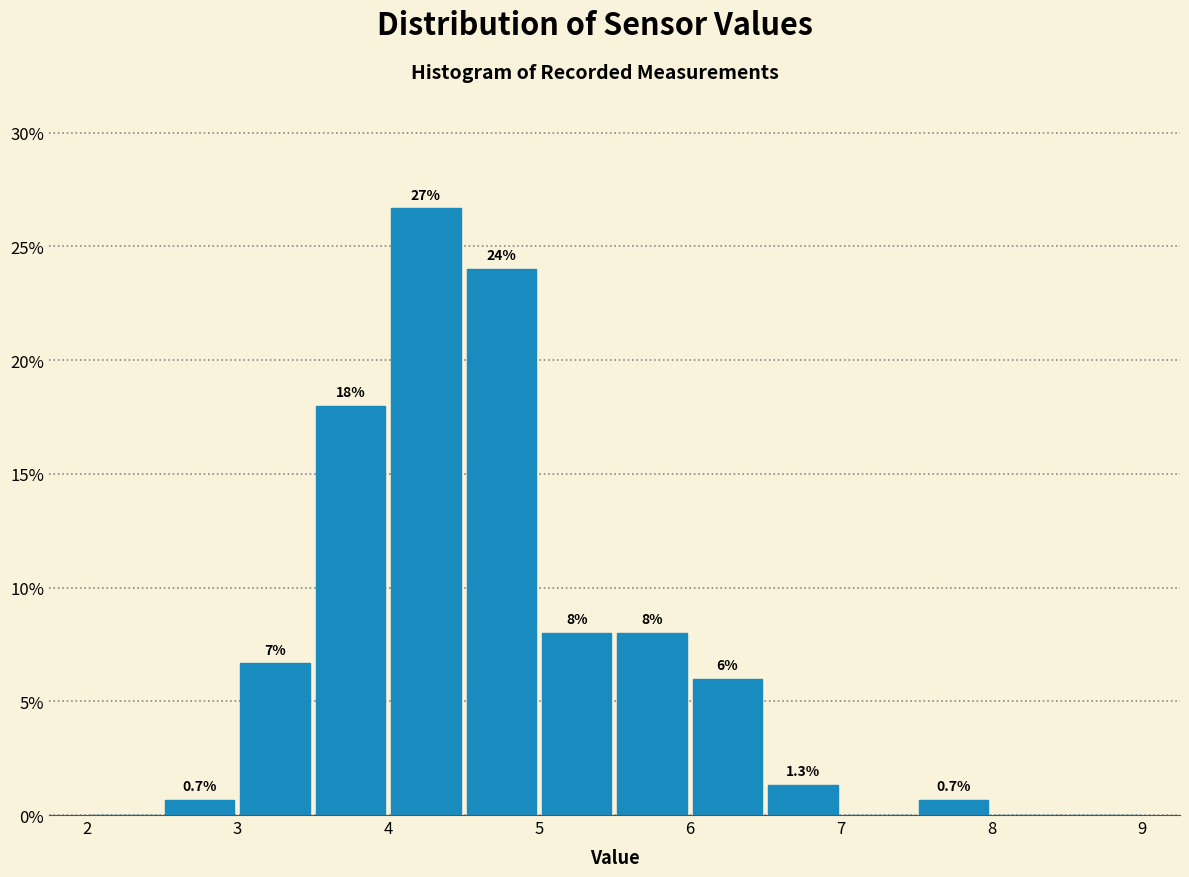

Which range on the x-axis has the tallest bar?

4.0 to 4.5